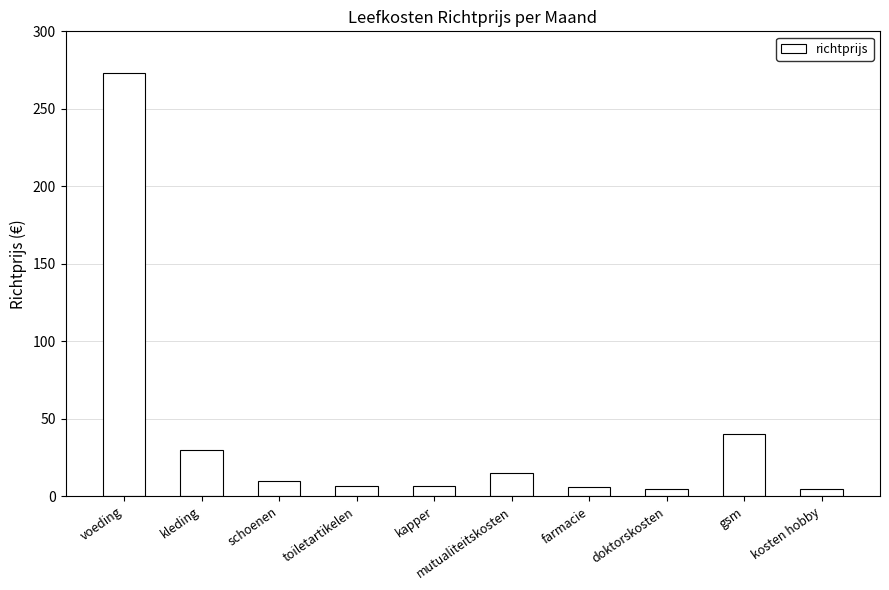

Is it true that the value at voeding is 414.9?

False